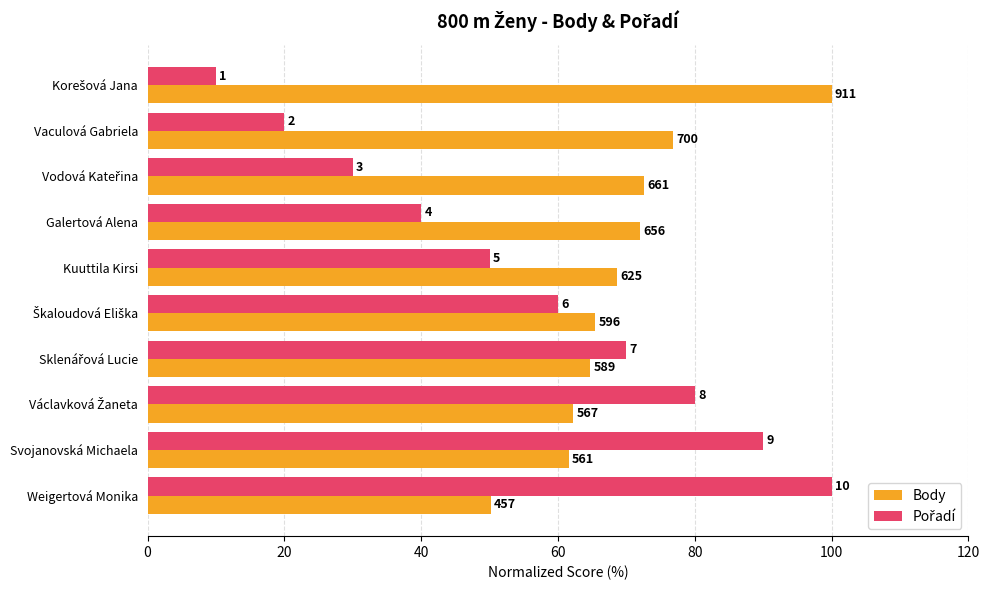

What is the sum of all Pořadí values?

550.0